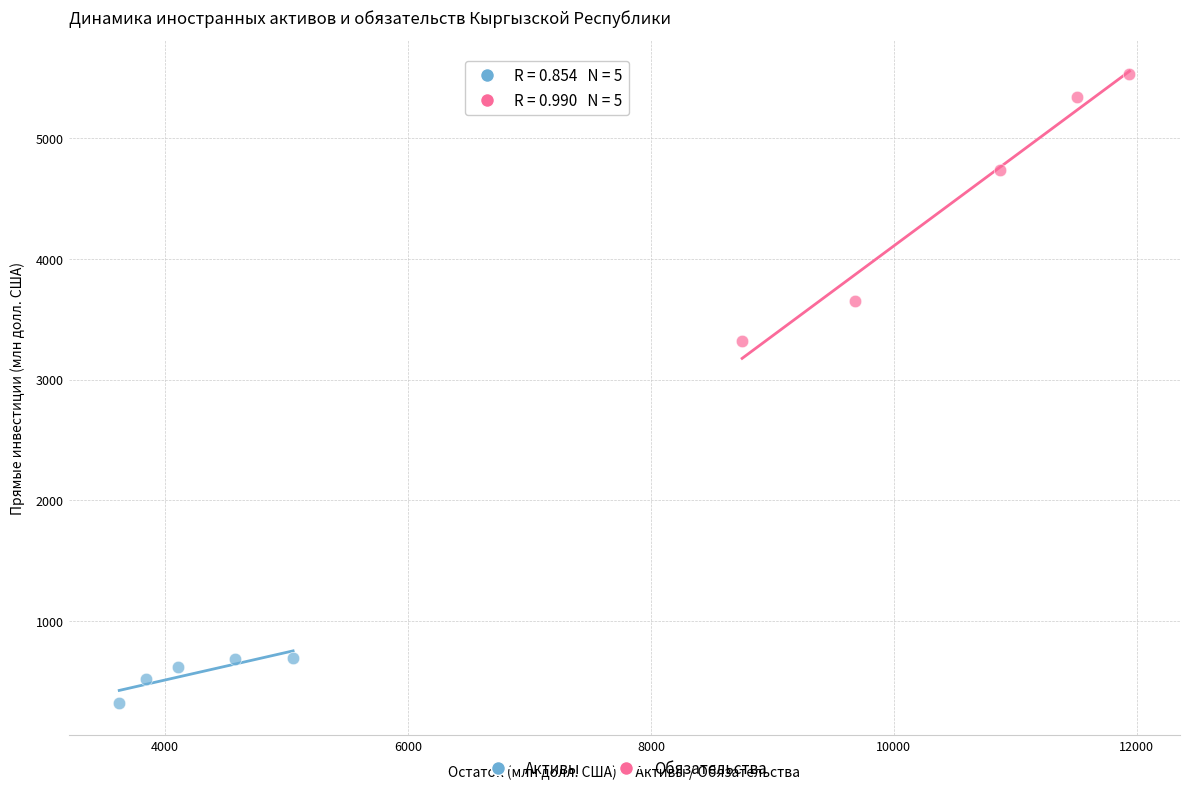

Which series has the largest Y range (max minus min)?

Обязательства